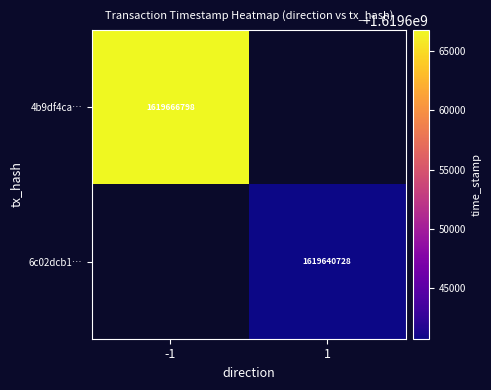

The value of 4b9df4ca… at -1 is 909707944. True or false?

False